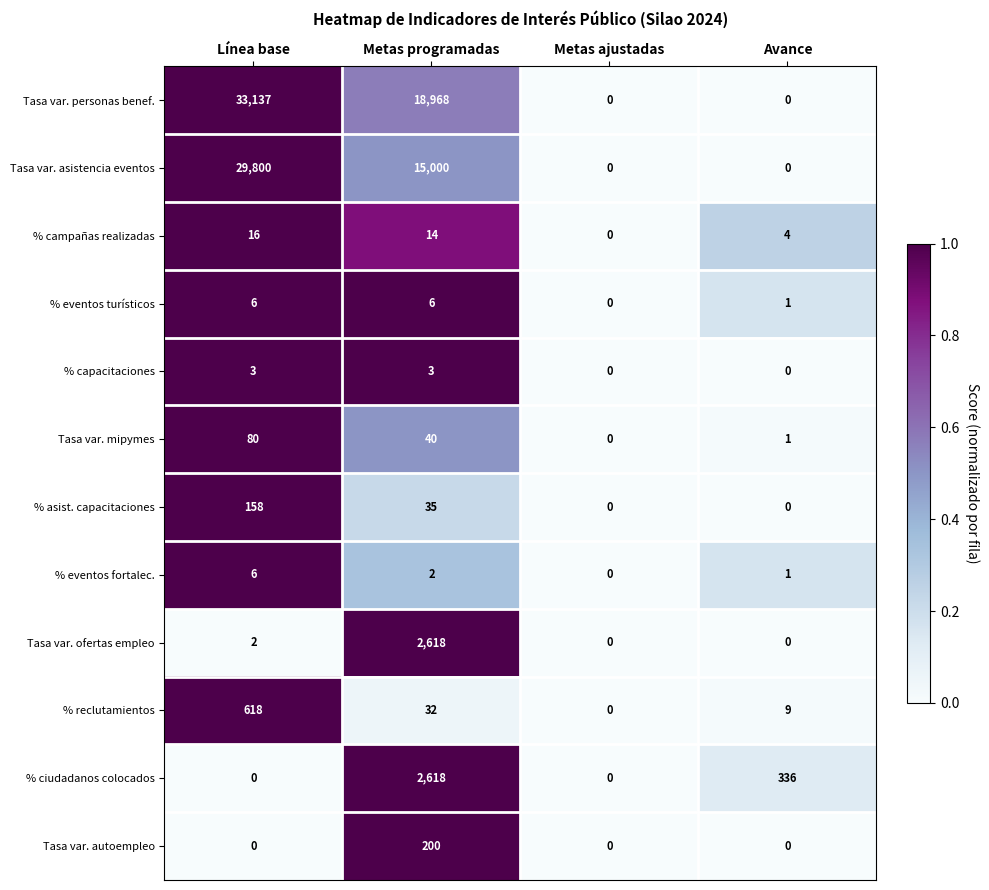

Which series has the widest spread of values?

Tasa var. personas benef.